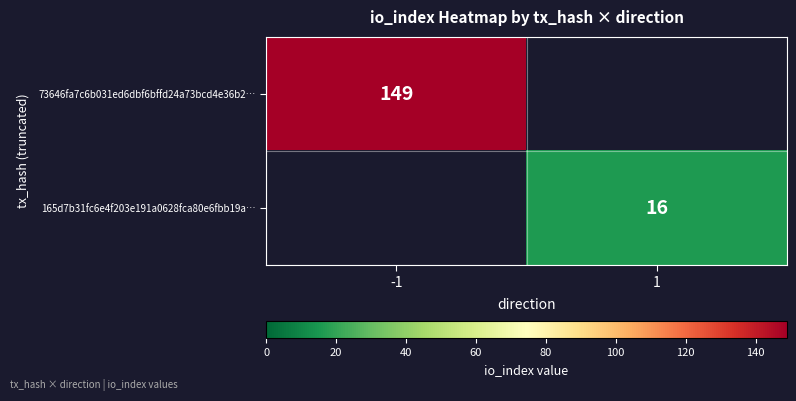

The value of 165d7b31fc6e4f203e191a0628fca80e6fbb19a… at 1 is 26. True or false?

False